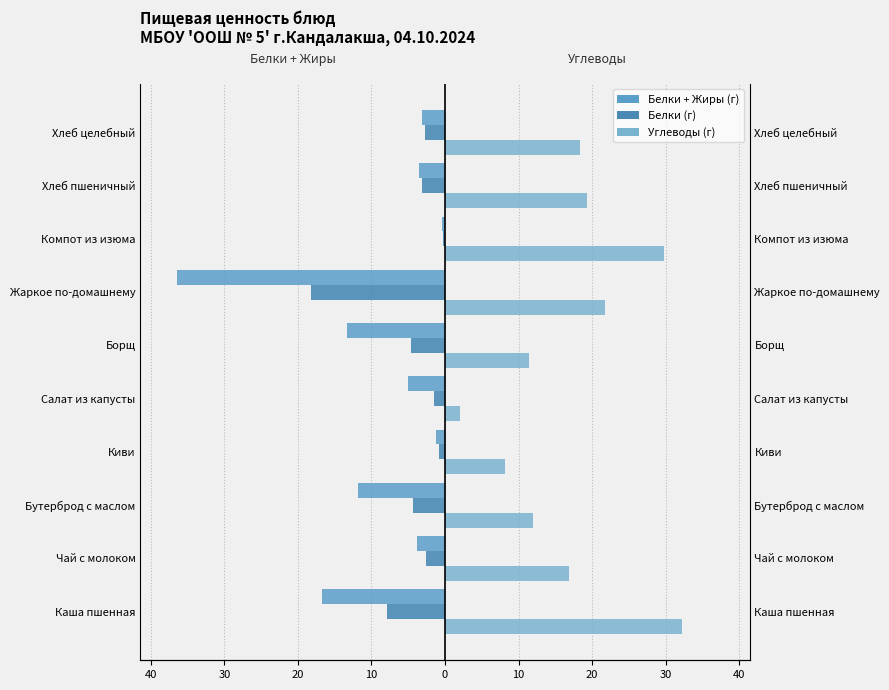

Which series has the largest range (max minus min)?

Белки + Жиры